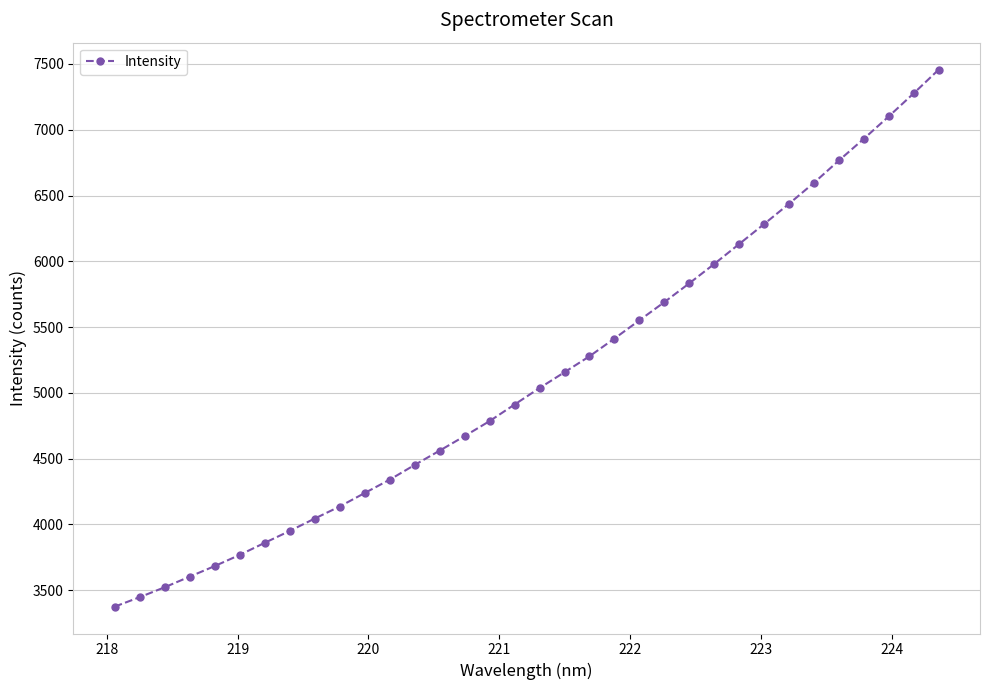

True or false: the data has more than 0 interior local peaks.

False